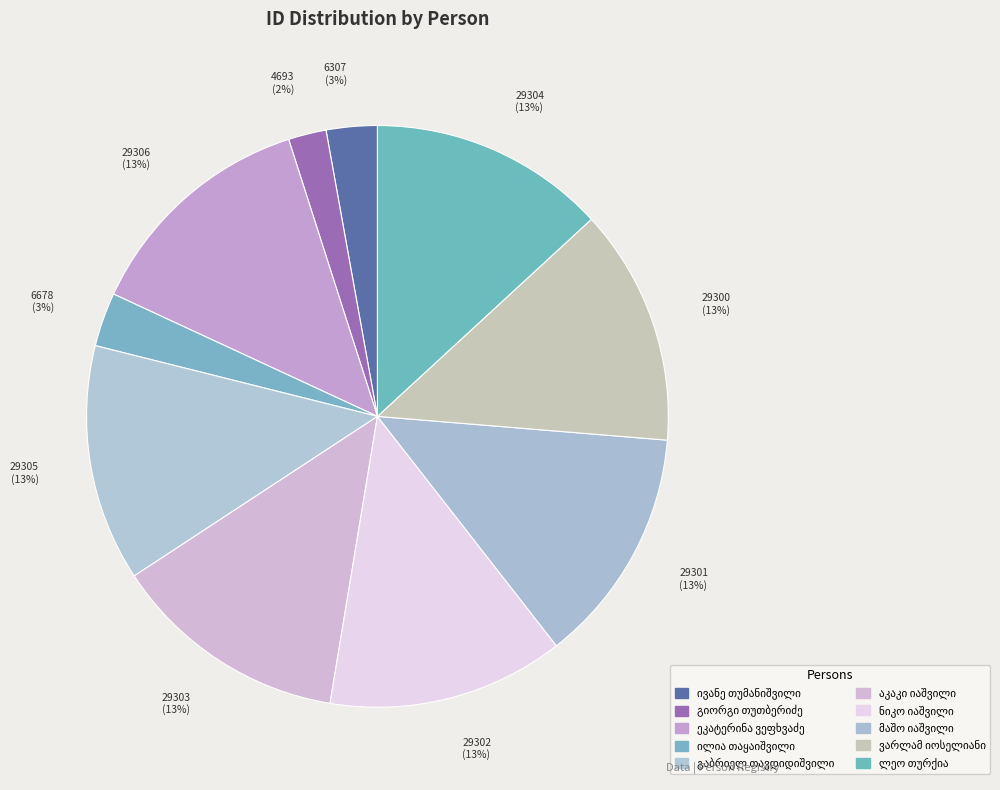

What is the change in value from ივანე თუმანიშვილი to გიორგი თუთბერიძე?

-1614